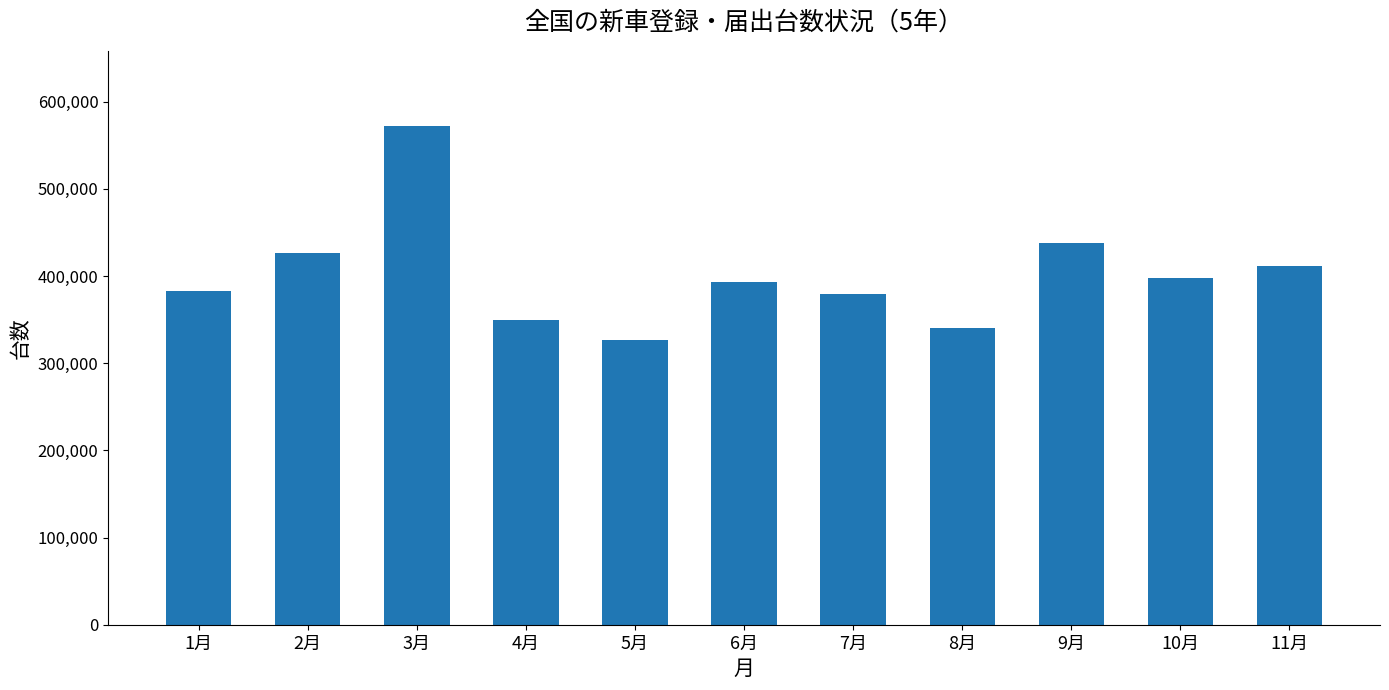

The value at 11月 is 626133. True or false?

False